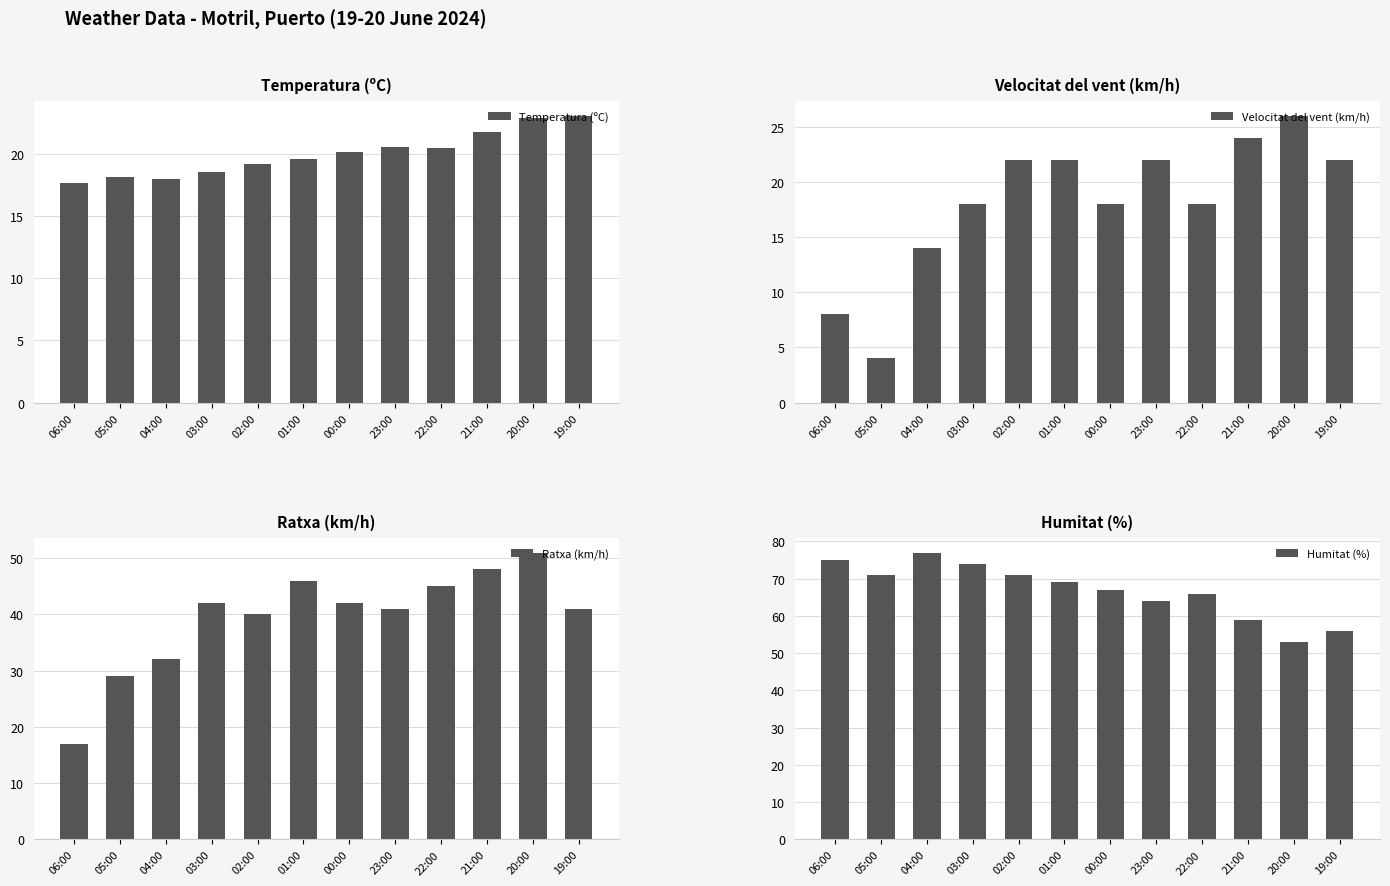

Reading right to left, list all the values displayed in this chart.

Temperatura (ºC): 23.1	22.9	21.8	20.5	20.6	20.2	19.6	19.2	18.6	18.0	18.2	17.7
Velocitat del vent (km/h): 22.0	26.0	24.0	18.0	22.0	18.0	22.0	22.0	18.0	14.0	4.0	8.0
Ratxa (km/h): 41.0	51.0	48.0	45.0	41.0	42.0	46.0	40.0	42.0	32.0	29.0	17.0
Humitat (%): 56.0	53.0	59.0	66.0	64.0	67.0	69.0	71.0	74.0	77.0	71.0	75.0